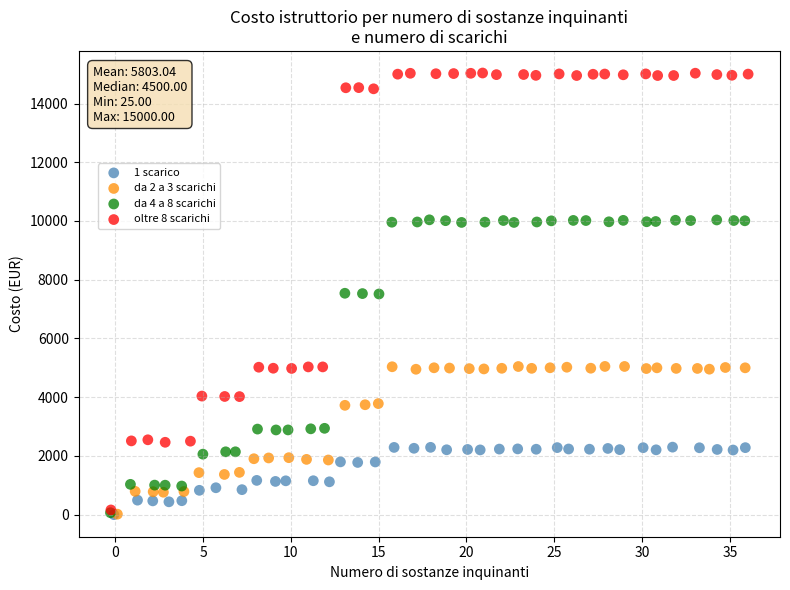

What are all the series names shown in the legend?

1 scarico, da 2 a 3 scarichi, da 4 a 8 scarichi, oltre 8 scarichi